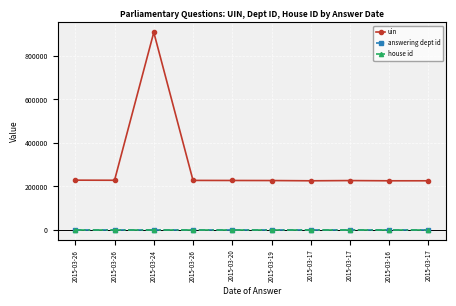

How many lines are shown in the chart?

3